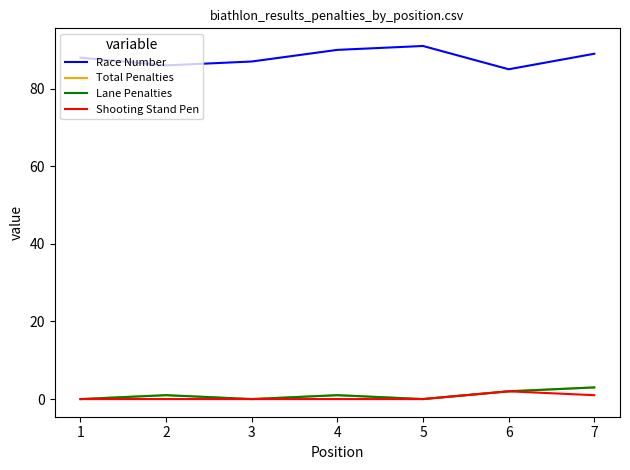

How many interior local valleys does the Race Number series have?

2